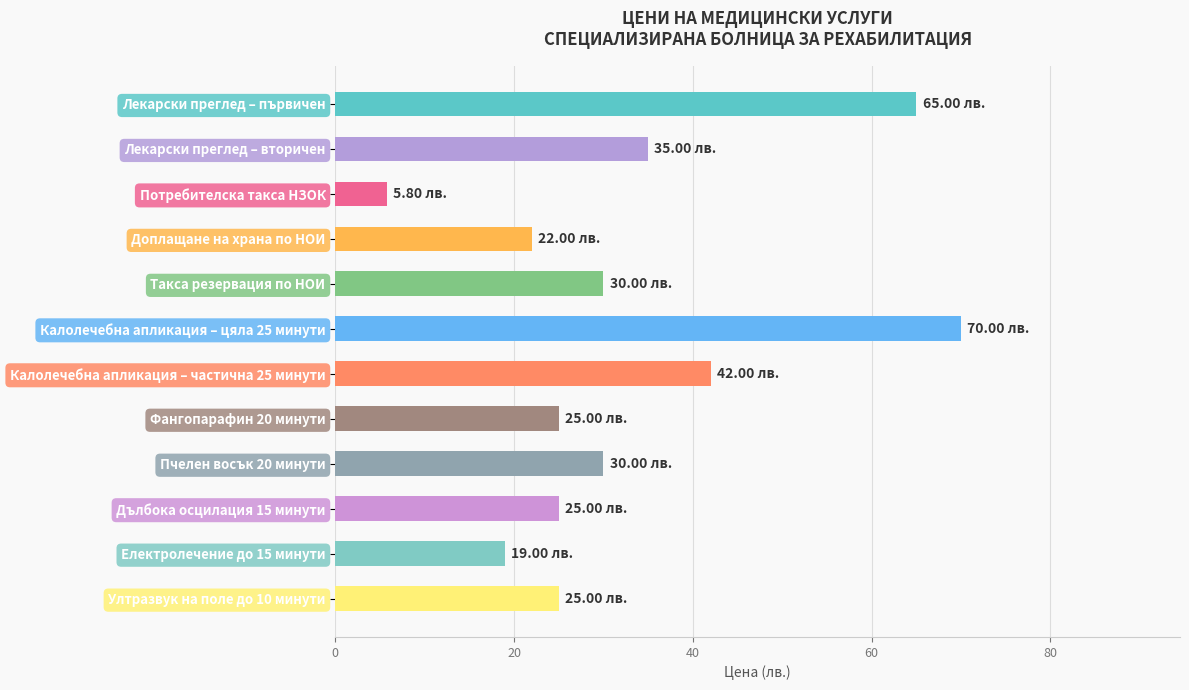

What is the ratio of the value at Дълбока осцилация 15 минути to the value at Лекарски преглед – първичен?

0.4